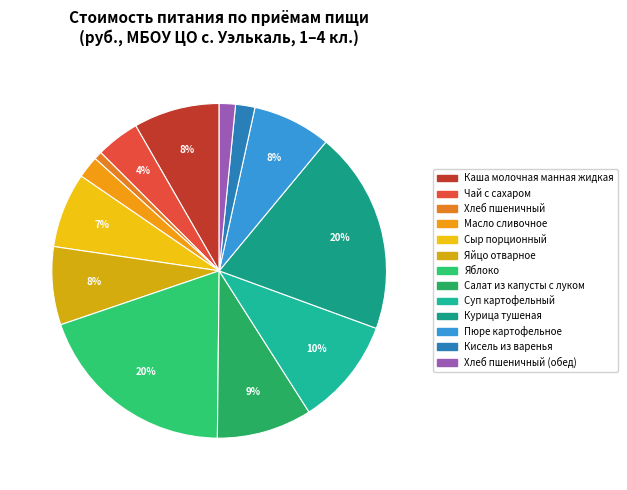

How many slices are in this pie chart?

13